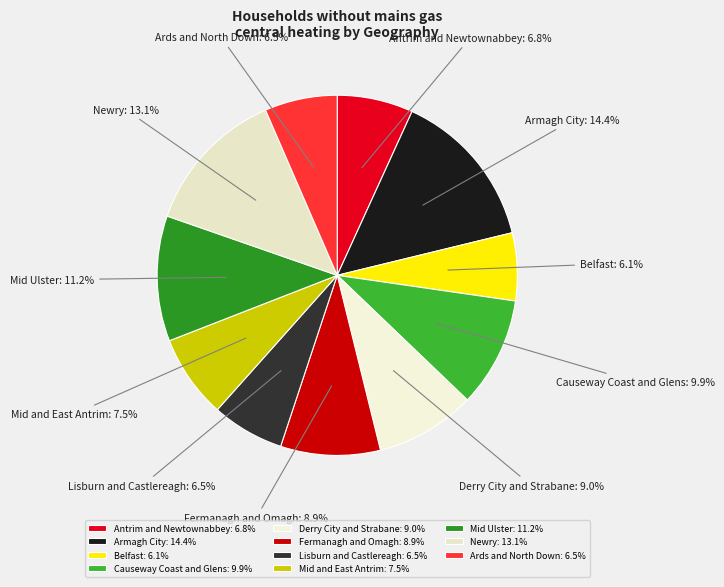

What is the ratio of the value at Fermanagh and Omagh: 8.9% to the value at Belfast: 6.1%?

1.5